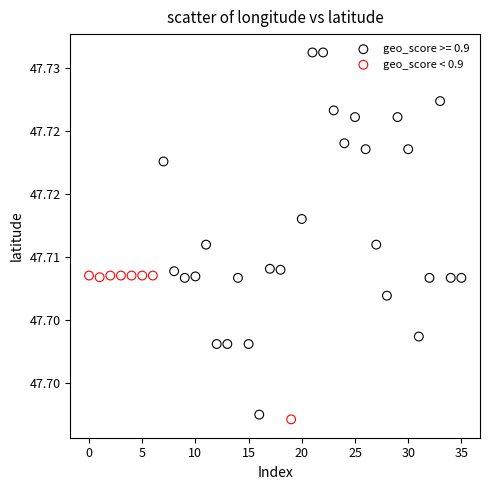

What are all the series names shown in the legend?

geo_score >= 0.9, geo_score < 0.9